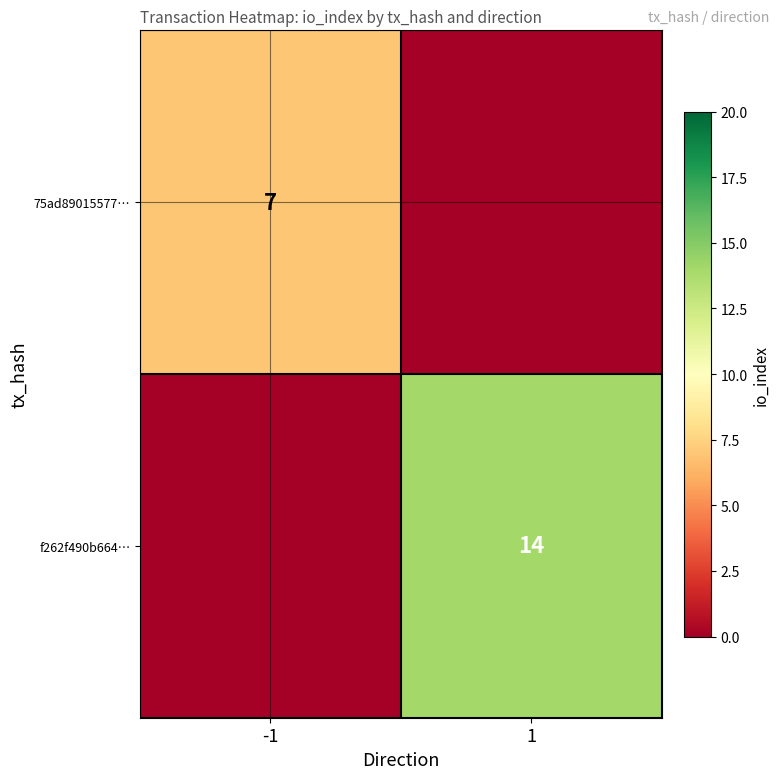

The value of 75ad89015577… at -1 is 7. True or false?

True